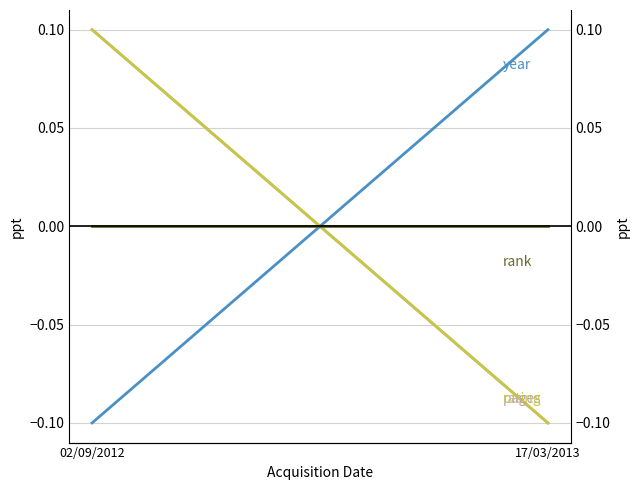

Which category has the highest value in the rating series?

02/09/2012